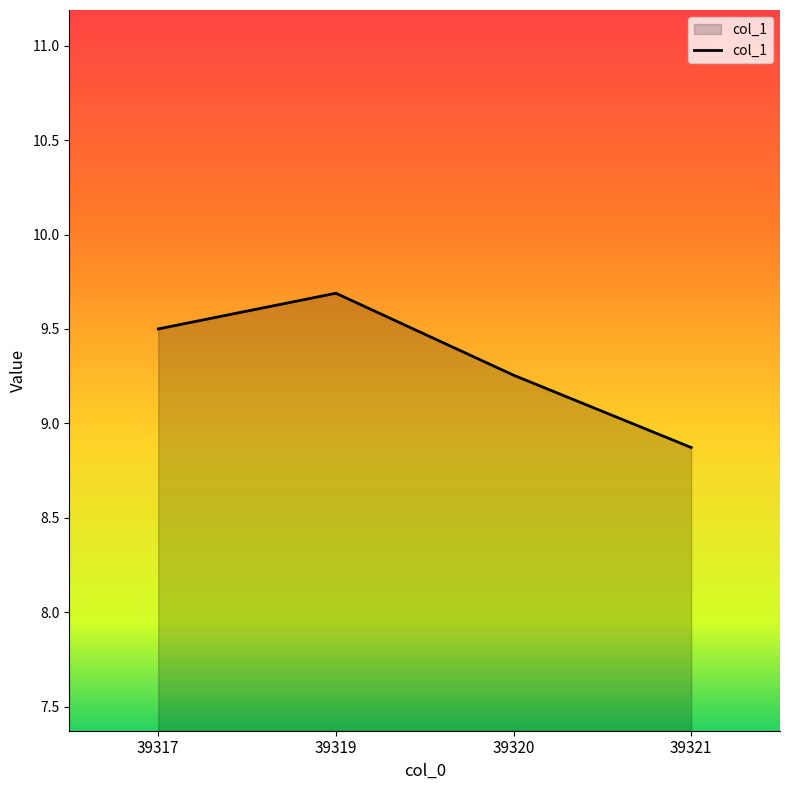

Rank the categories by value from highest to lowest.

39319, 39317, 39320, 39321